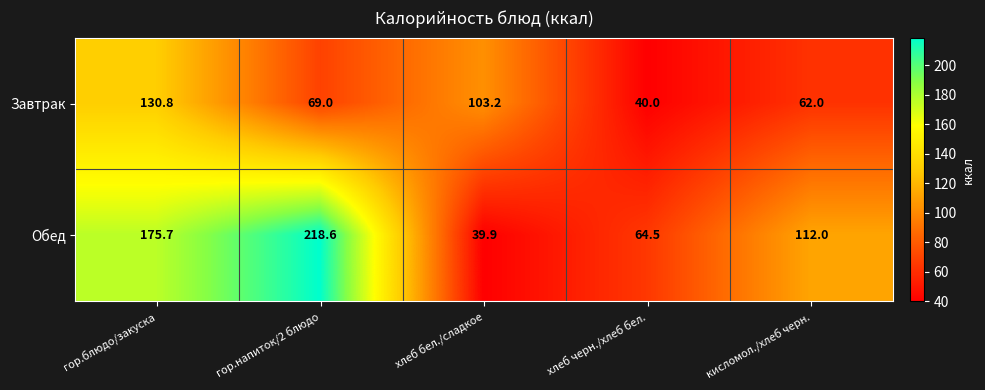

The value of Завтрак at гор.блюдо/закуска is 180.4. True or false?

False